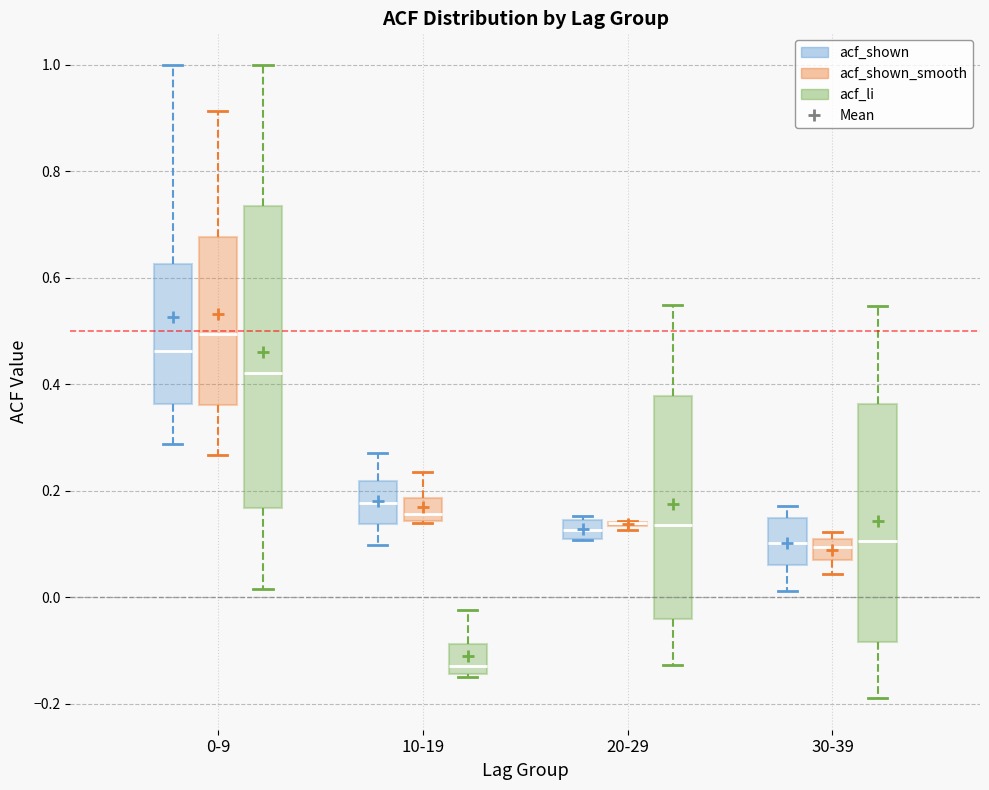

Reading left to right, transcribe this box plot: for each box, give where its median line is, the range the box spans, and where its two whiskers end, as read against the y-axis. The values are not printed on the chart, so give them approximately, as read against the axis.

0-9 (acf_shown): median 0.46, box 0.36 to 0.62, whiskers 0.28 to 1.00
0-9 (acf_shown_smooth): median 0.50, box 0.36 to 0.68, whiskers 0.26 to 0.92
0-9 (acf_li): median 0.42, box 0.16 to 0.74, whiskers 0.02 to 1.00
10-19 (acf_shown): median 0.18, box 0.14 to 0.22, whiskers 0.10 to 0.28
10-19 (acf_shown_smooth): median 0.16, box 0.14 to 0.18, whiskers 0.14 to 0.24
10-19 (acf_li): median -0.12, box -0.14 to -0.08, whiskers -0.14 to -0.02
20-29 (acf_shown): median 0.12 (inside the box), box 0.12 to 0.14, whiskers 0.10 to 0.16
20-29 (acf_shown_smooth): box collapsed to a line at 0.14, whiskers 0.12 to 0.14
20-29 (acf_li): median 0.14, box -0.04 to 0.38, whiskers -0.12 to 0.56
30-39 (acf_shown): median 0.10, box 0.06 to 0.14, whiskers 0.02 to 0.18
30-39 (acf_shown_smooth): median 0.10, box 0.08 to 0.12, whiskers 0.04 to 0.12 (just above the box's upper edge)
30-39 (acf_li): median 0.10, box -0.08 to 0.36, whiskers -0.18 to 0.54